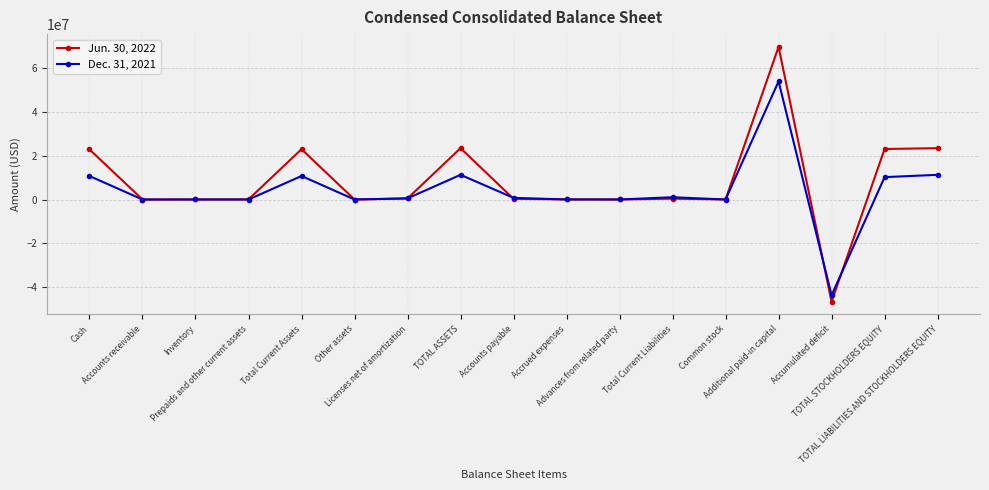

Rank the series by their maximum value, from highest to lowest.

Jun. 30, 2022, Dec. 31, 2021